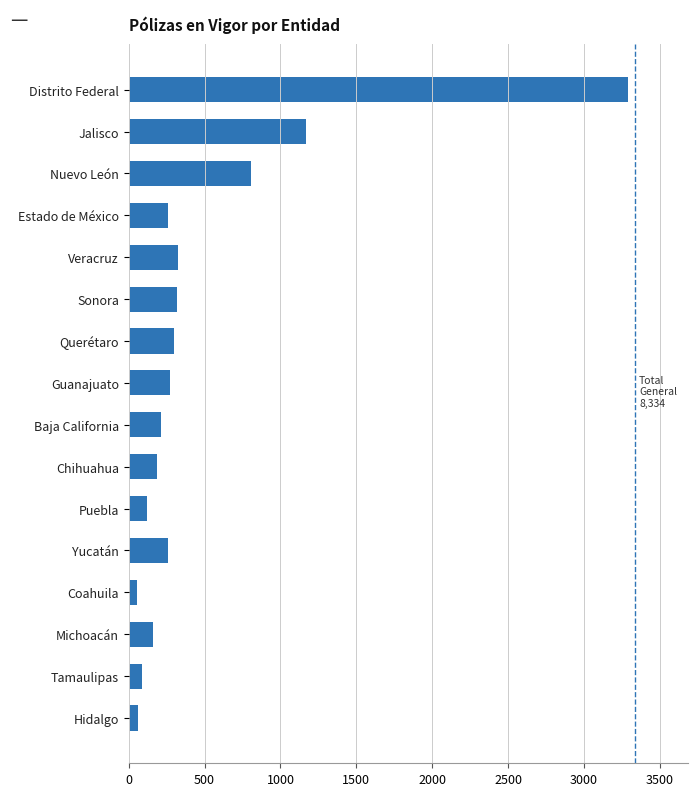

What is the maximum value shown in the chart?

3291